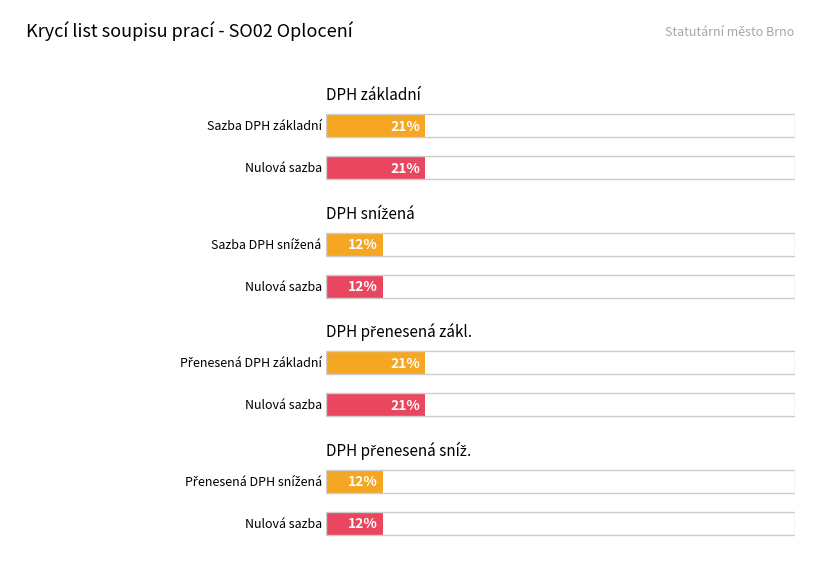

What is the maximum value shown in the chart?

0.2